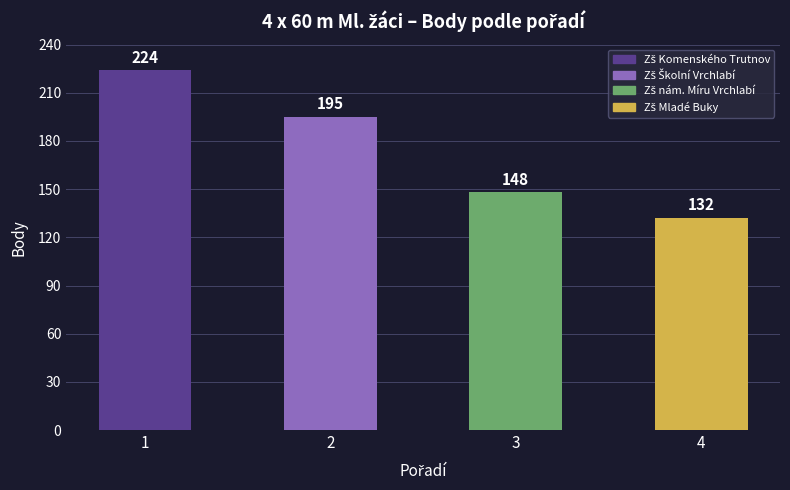

Reading left to right, list all the values displayed in this chart.

1=224	2=195	3=148	4=132